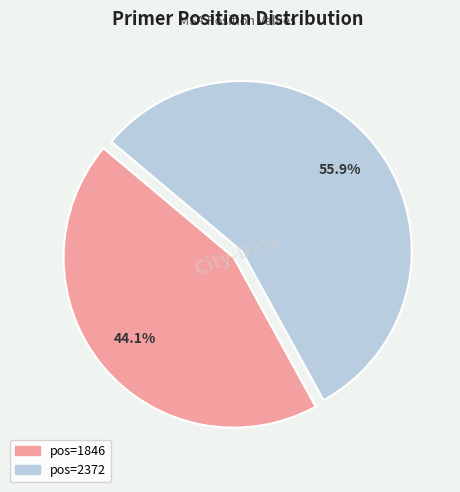

To the nearest percent, what is the difference between the largest and smallest slice percentages?

12%